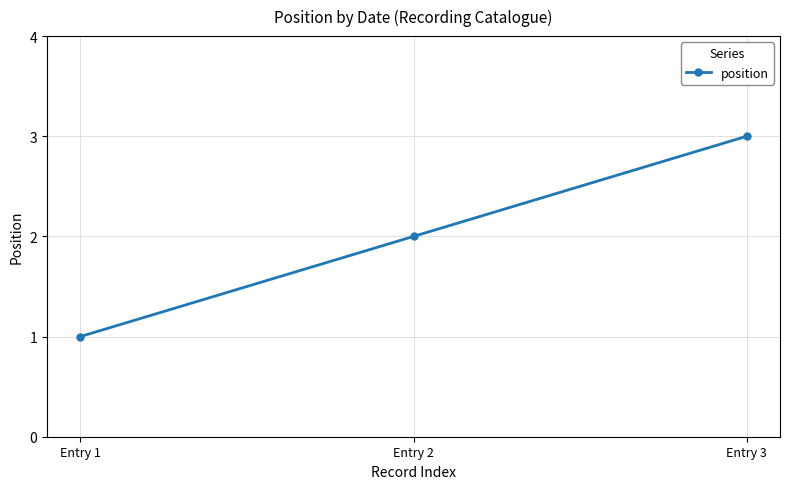

What is the sum of all values?

6